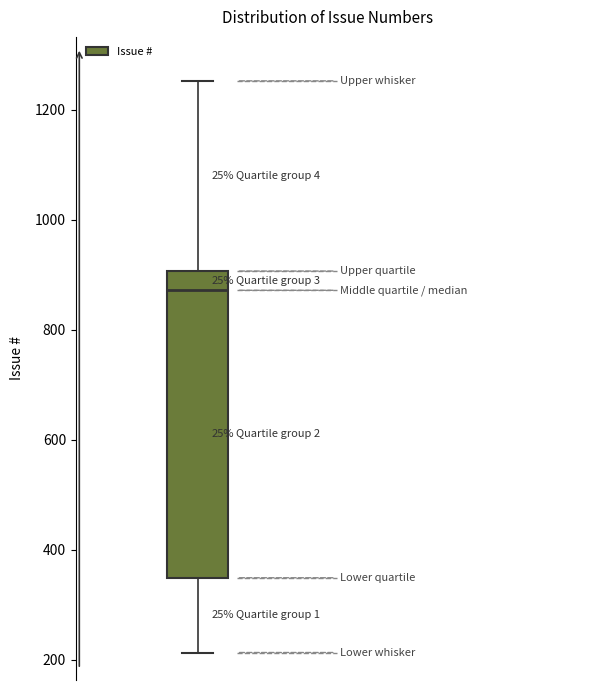

Transcribe this box plot: give where the median line is, the range the box spans, and where the two whiskers end, as read against the y-axis. The values are not printed on the chart, so give them approximately, as read against the axis.

median 880, box 340 to 900, whiskers 220 to 1260